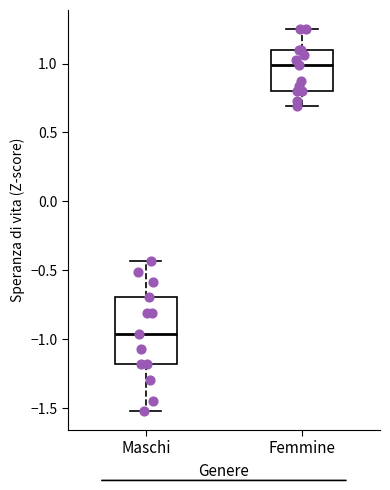

Comparing the boxes themselves (not the whiskers), which one is the tallest?

Maschi